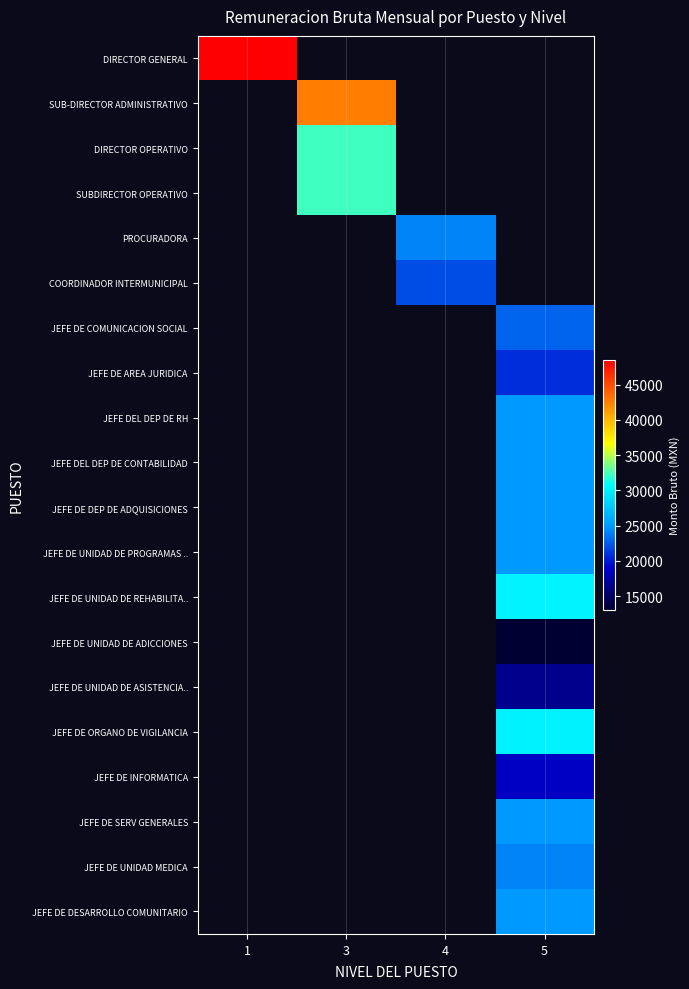

Which category has the highest value across all series?

1